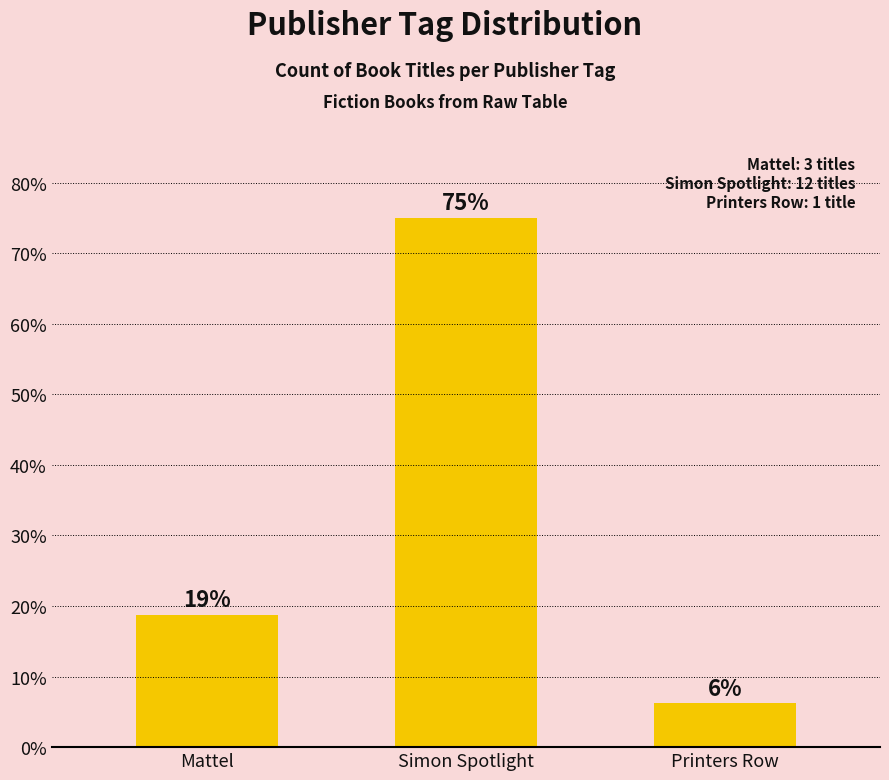

How many bars are there in total?

3